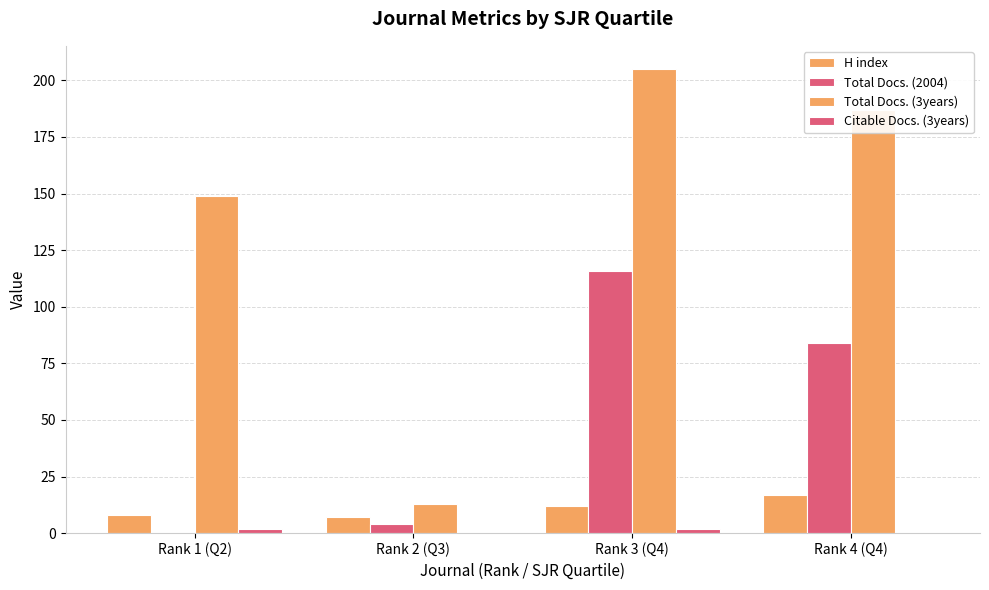

Rank the series at Rank 3 (Q4) from lowest to highest value.

Citable Docs. (3years), H index, Total Docs. (2004), Total Docs. (3years)